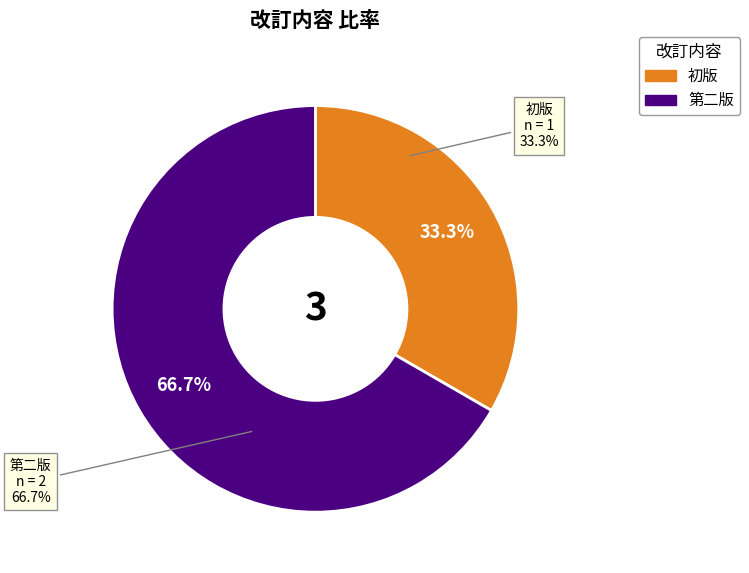

Which has a higher value, 初版 or 第二版?

第二版